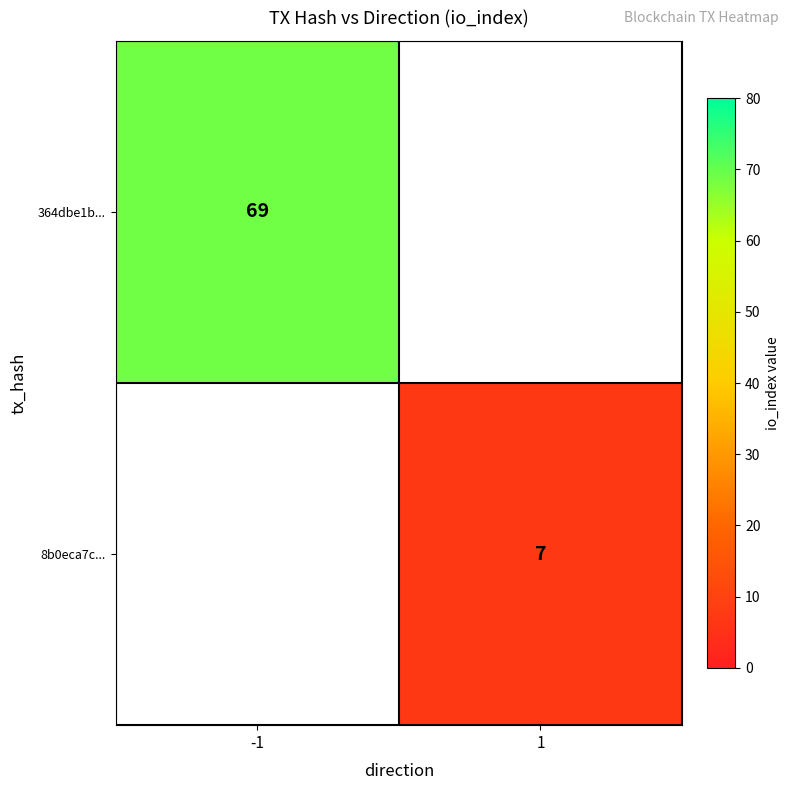

How many categories are shown in the chart?

2